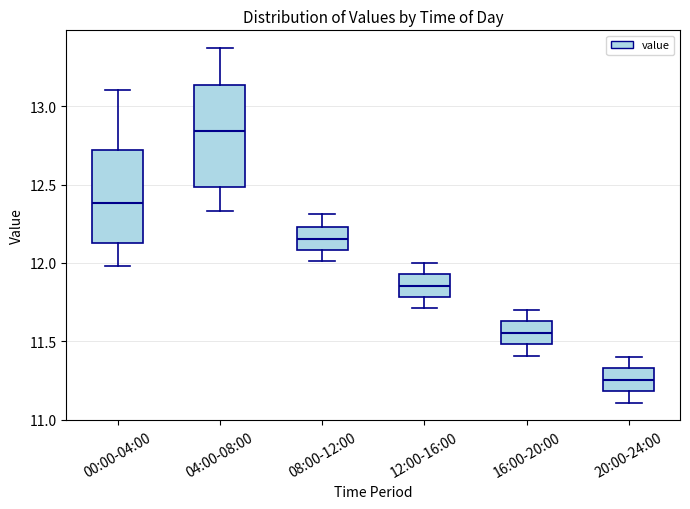

Which box has the highest median line?

04:00-08:00